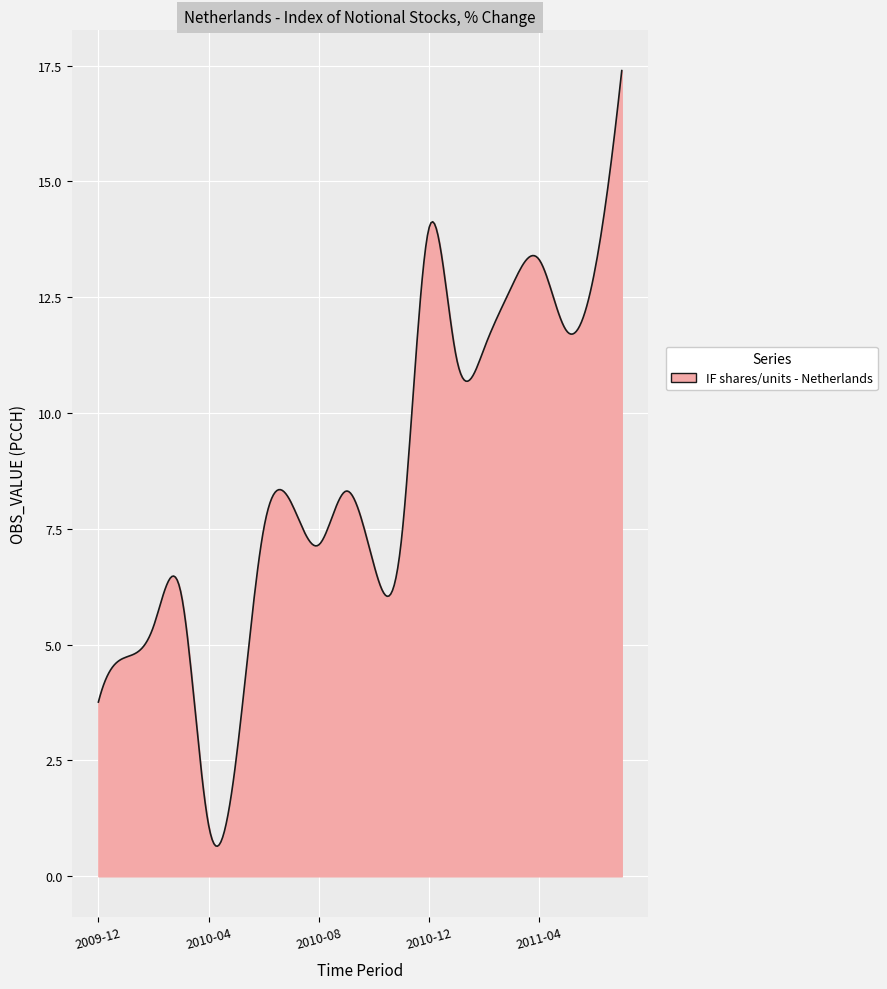

What is the difference between the maximum and minimum values?

16.7